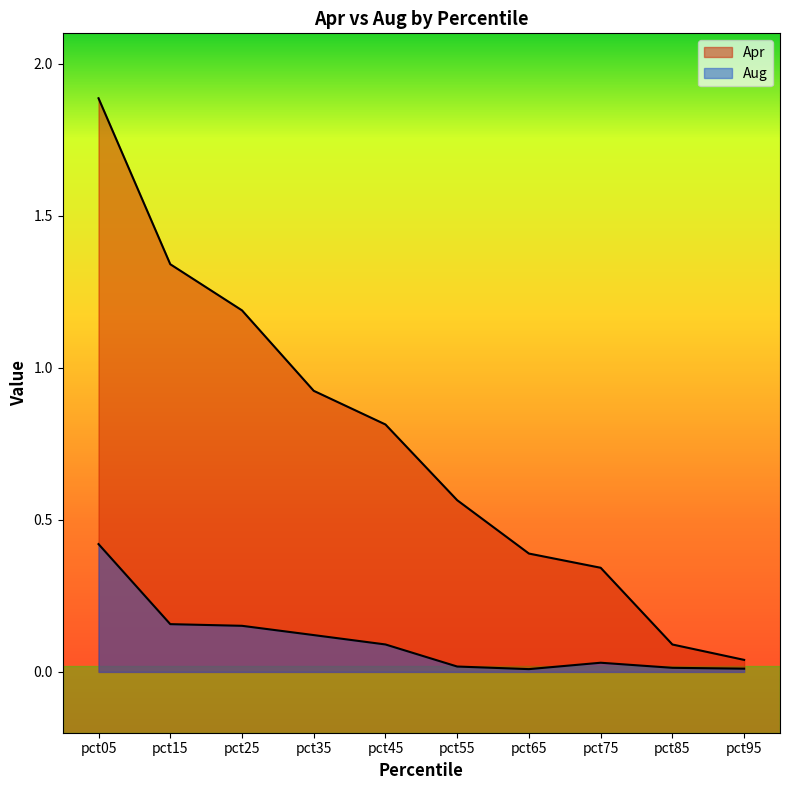

Where is the first local minimum for Aug?

pct65